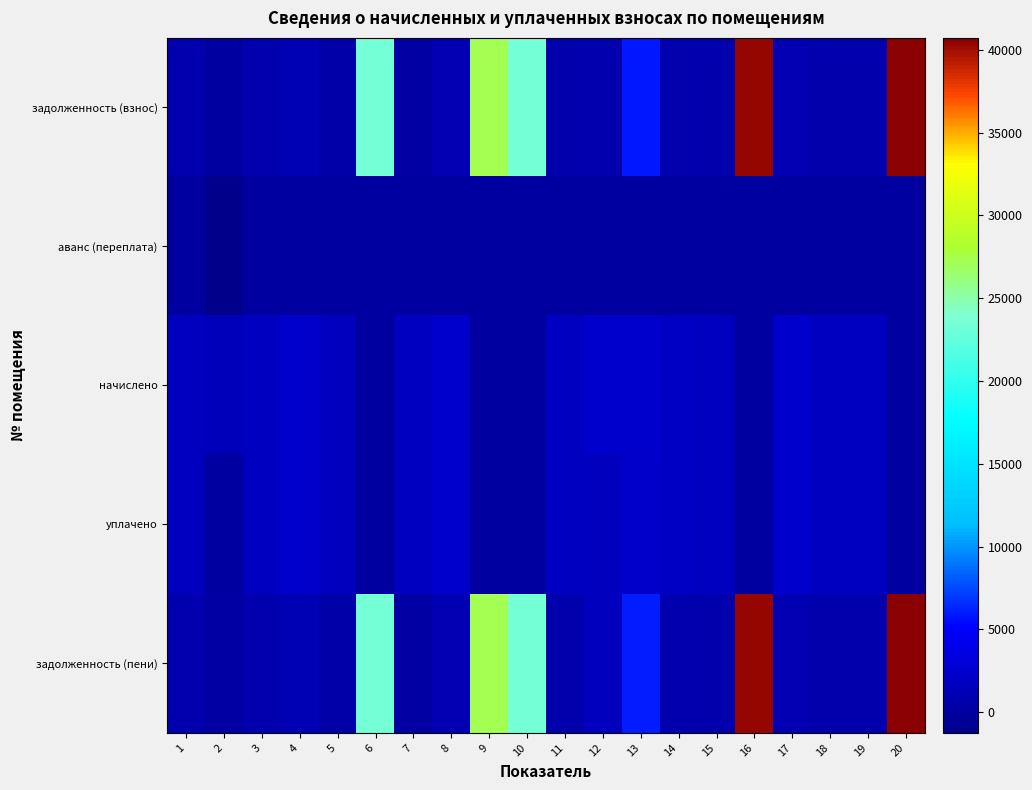

Reading left to right, list all the values displayed in this chart.

задолженность (взнос): 1=837.5	2=0.0	3=776.0	4=1056.5	5=538.3	6=23410.3	7=210.7	8=945.8	9=27140.0	10=23398.4	11=685.2	12=796.4	13=5907.1	14=786.9	15=615.7	16=40400.2	17=921.0	18=604.7	19=641.3	20=40730.5
аванс (переплата): 1=0.0	2=-1261.9	3=0.0	4=0.0	5=0.0	6=0.0	7=0.0	8=0.0	9=0.0	10=0.0	11=0.0	12=0.0	13=0.0	14=0.0	15=0.0	16=0.0	17=0.0	18=0.0	19=0.0	20=0.0
начислено: 1=1626.0	2=1393.7	3=1832.4	4=2433.4	5=1614.9	6=0.0	7=1799.2	8=2407.6	9=0.0	10=0.0	11=1806.6	12=2389.2	13=2422.3	14=1862.0	15=1847.2	16=0.0	17=2422.3	18=1814.0	19=1847.2	20=0.0
уплачено: 1=1626.0	2=0.0	3=1813.9	4=2433.4	5=1614.9	6=0.0	7=1799.2	8=2407.6	9=0.0	10=0.0	11=1806.6	12=1592.8	13=2248.3	14=1862.0	15=1847.2	16=0.0	17=2422.3	18=1814.0	19=1847.2	20=0.0
задолженность (пени): 1=837.5	2=131.8	3=794.5	4=1056.5	5=538.3	6=23410.3	7=210.7	8=945.8	9=27140.0	10=23398.4	11=685.2	12=1592.8	13=6081.1	14=786.9	15=615.7	16=40400.2	17=921.0	18=604.7	19=641.3	20=40730.5